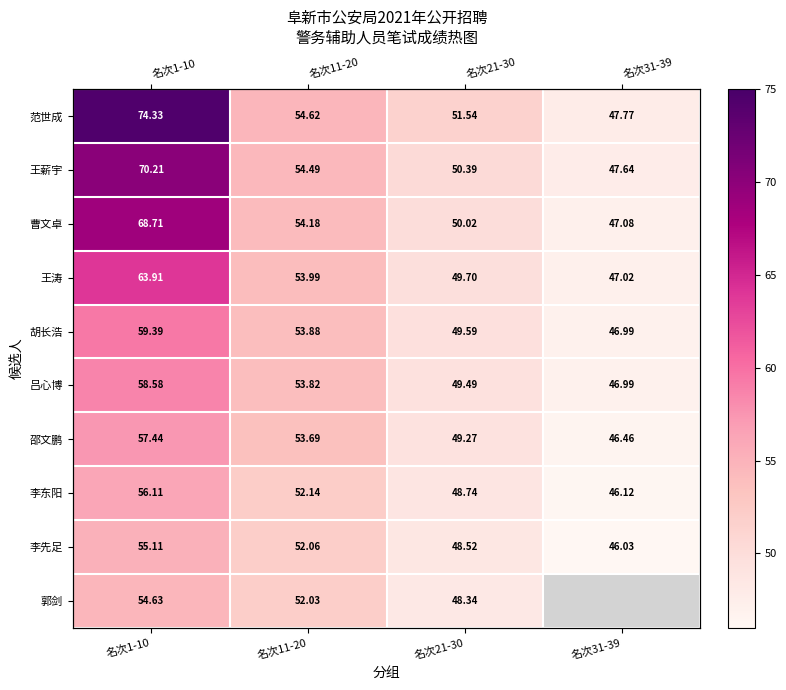

Rank the series by their maximum value, from lowest to highest.

郭剑, 李先足, 李东阳, 邵文鹏, 吕心博, 胡长浩, 王涛, 曹文卓, 王薪宇, 范世成